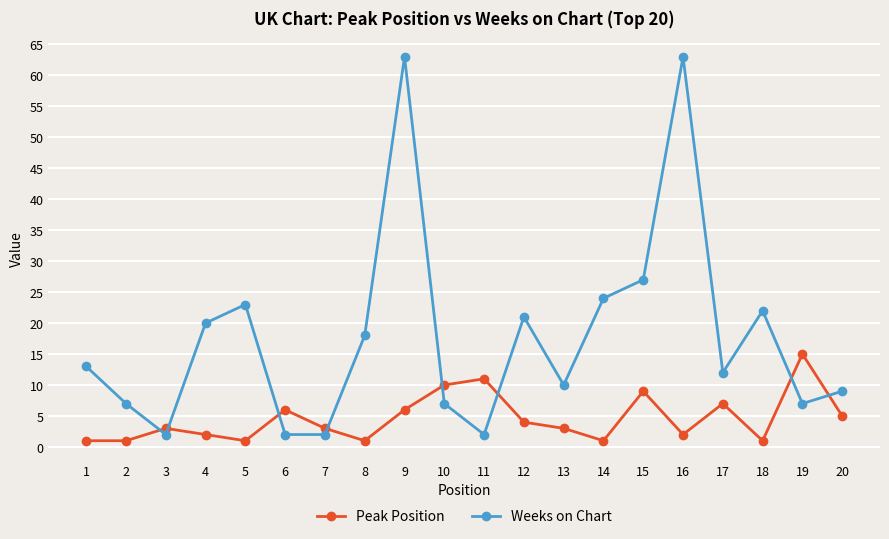

How many data points does each series have?

20